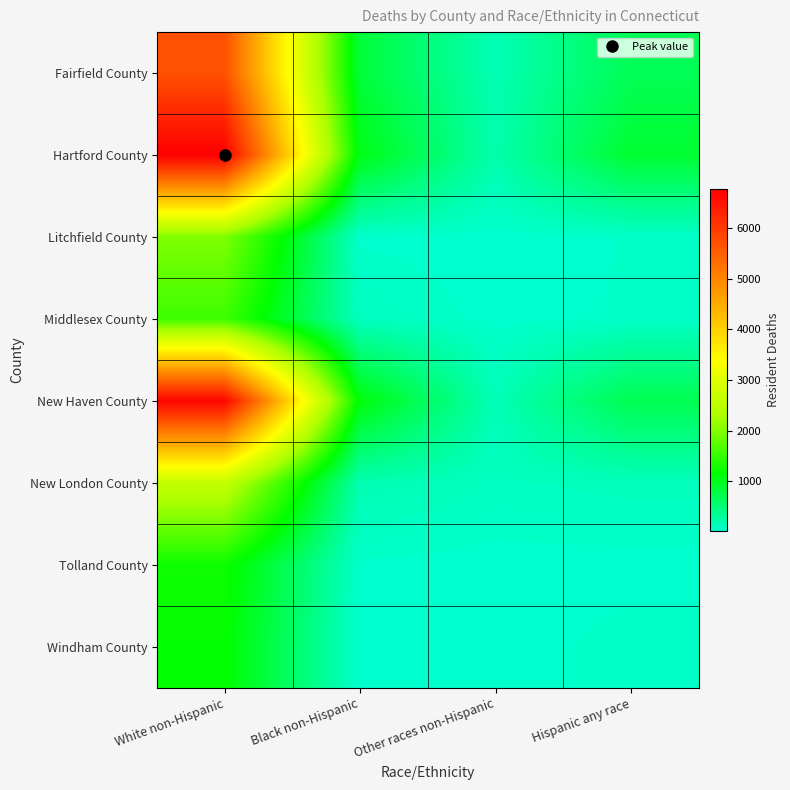

Reading left to right, what are all the values shown in this chart?

Fairfield County: White non-Hispanic=5691	Black non-Hispanic=836	Other races non-Hispanic=151	Hispanic any race=679
Hartford County: White non-Hispanic=6776	Black non-Hispanic=1038	Other races non-Hispanic=191	Hispanic any race=879
Litchfield County: White non-Hispanic=1988	Black non-Hispanic=28	Other races non-Hispanic=17	Hispanic any race=41
Middlesex County: White non-Hispanic=1559	Black non-Hispanic=93	Other races non-Hispanic=20	Hispanic any race=43
New Haven County: White non-Hispanic=6701	Black non-Hispanic=1100	Other races non-Hispanic=134	Hispanic any race=703
New London County: White non-Hispanic=2593	Black non-Hispanic=172	Other races non-Hispanic=83	Hispanic any race=110
Tolland County: White non-Hispanic=1236	Black non-Hispanic=29	Other races non-Hispanic=18	Hispanic any race=19
Windham County: White non-Hispanic=1169	Black non-Hispanic=12	Other races non-Hispanic=14	Hispanic any race=56